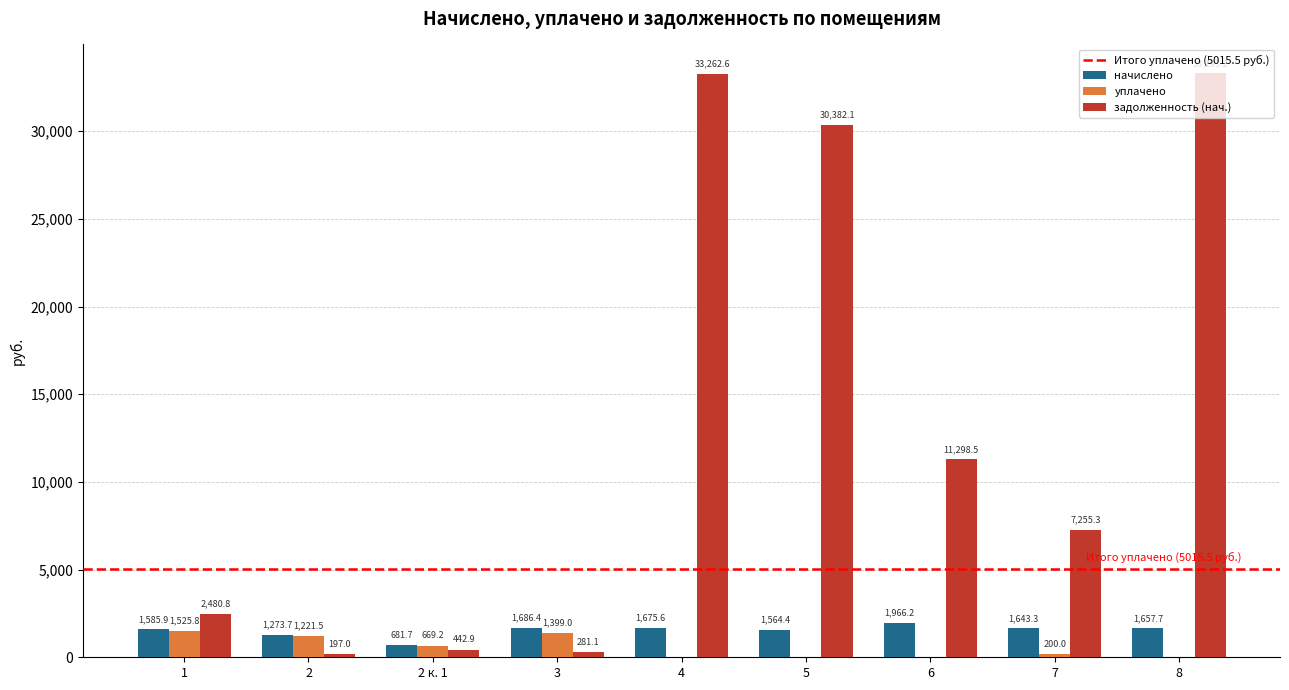

What is the spread (max minus min) of values at 3?

1405.3